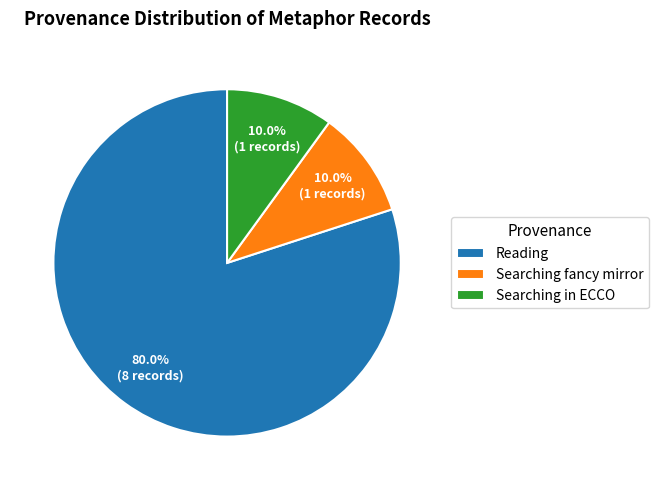

Approximately how many times larger is the value at Reading compared to Searching fancy mirror?

8.0